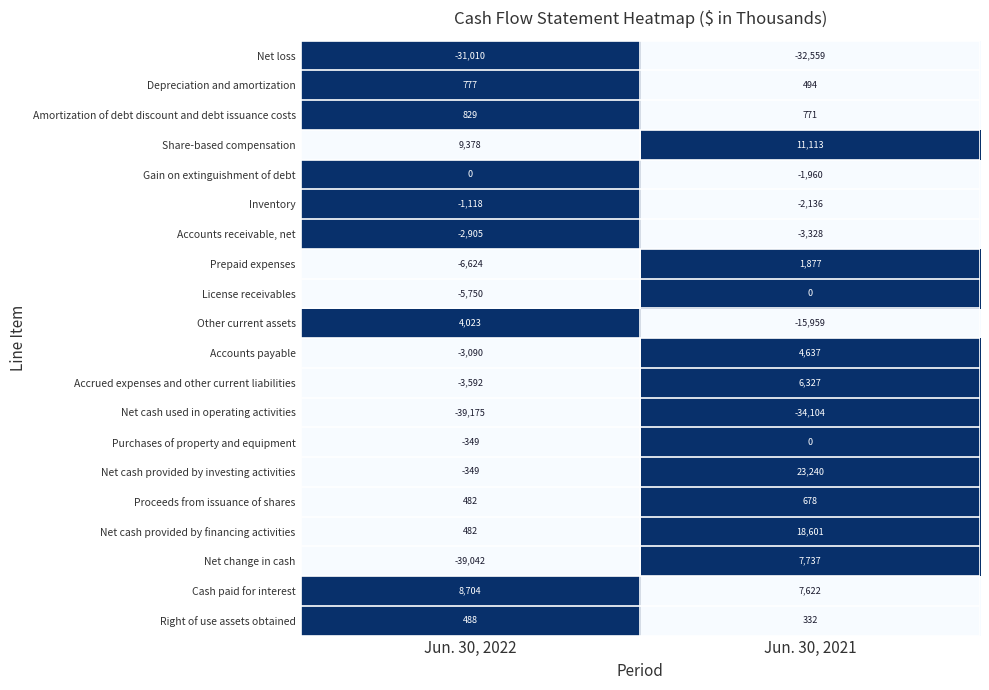

Which series has the largest total across all categories?

Net cash provided by investing activities